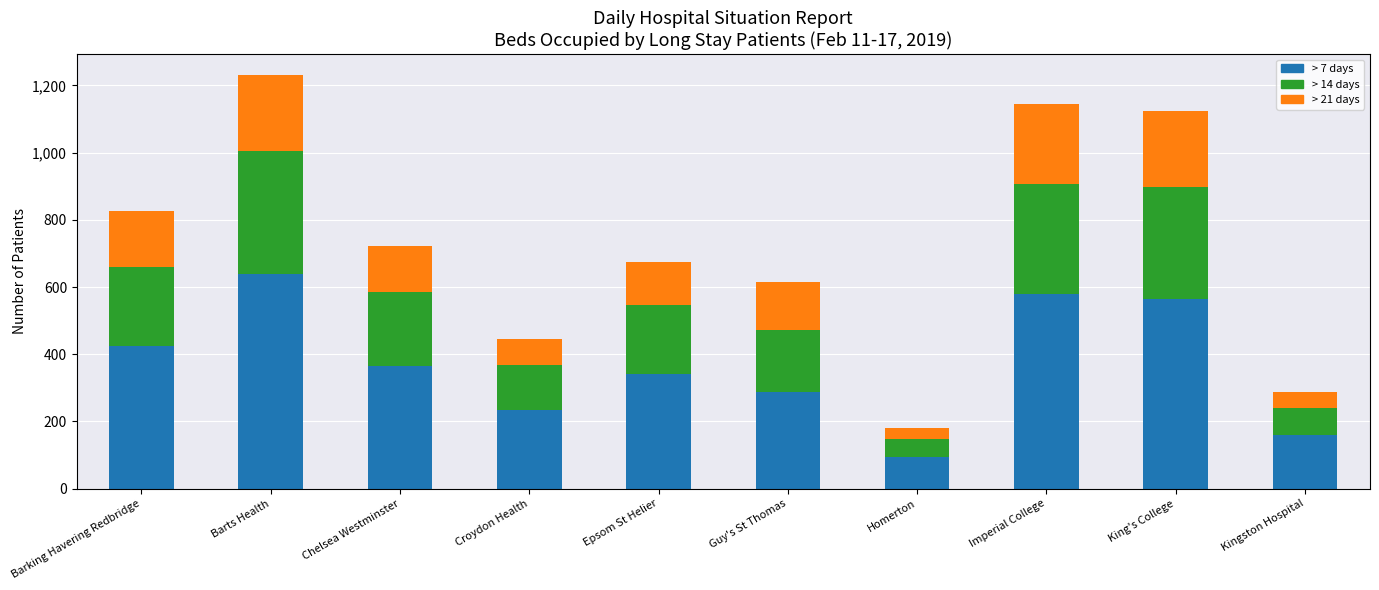

How many series are shown in this chart?

3